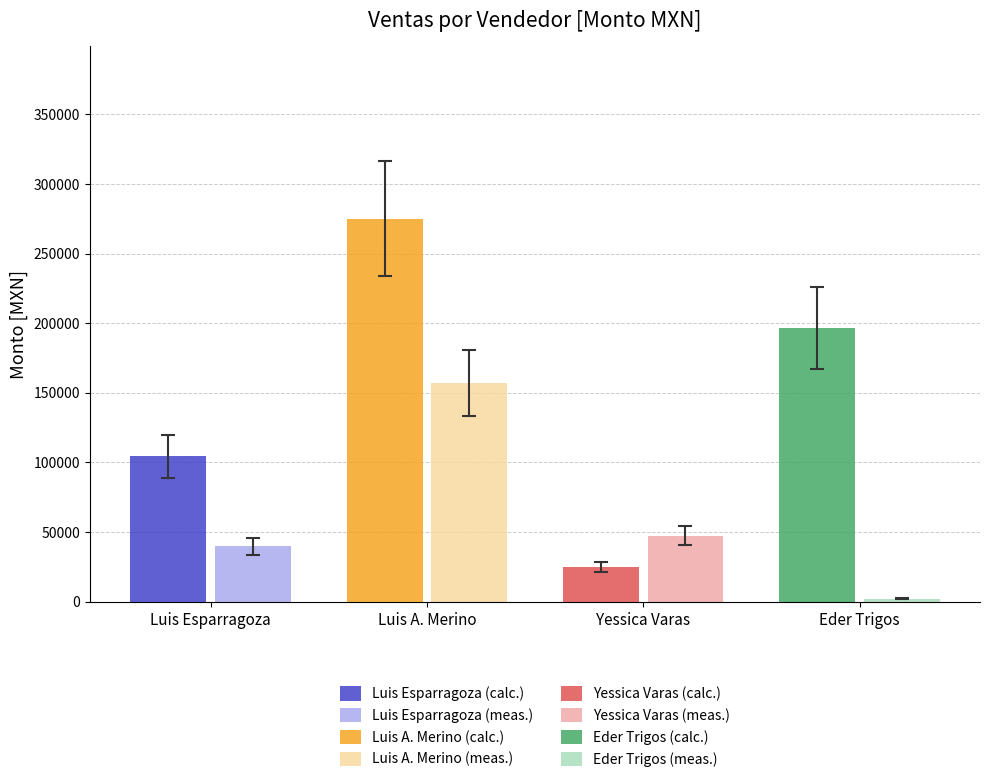

True or false: Creada (Cant.) has a value of 229 at Luis Alberto Merino.

False